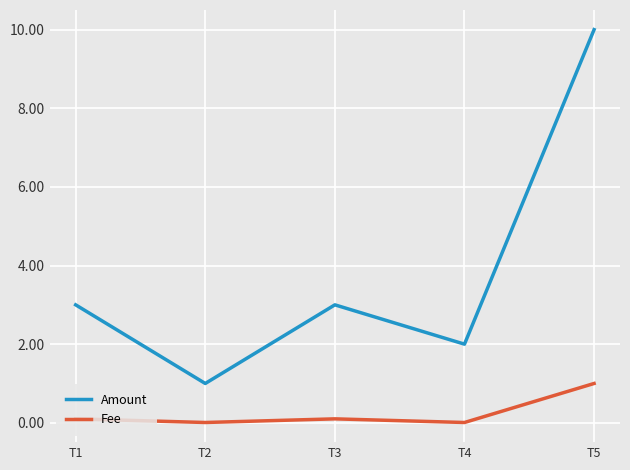

How many interior local peaks does the Fee series have?

1